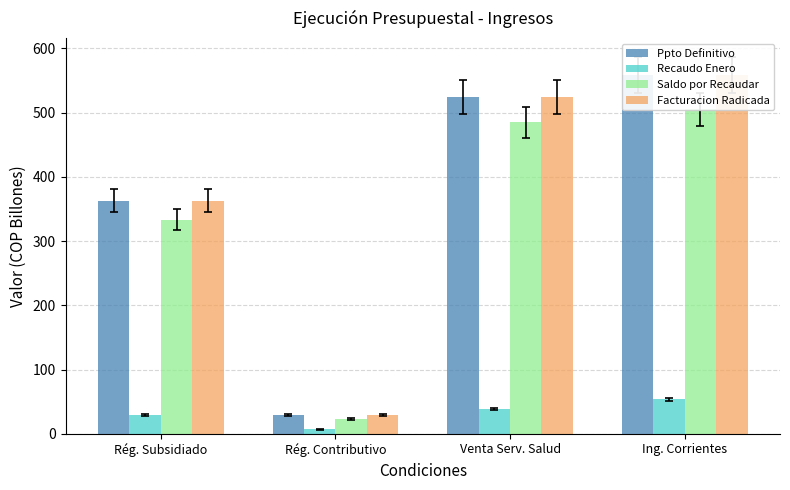

Which series has the largest total across all categories?

Ppto Definitivo